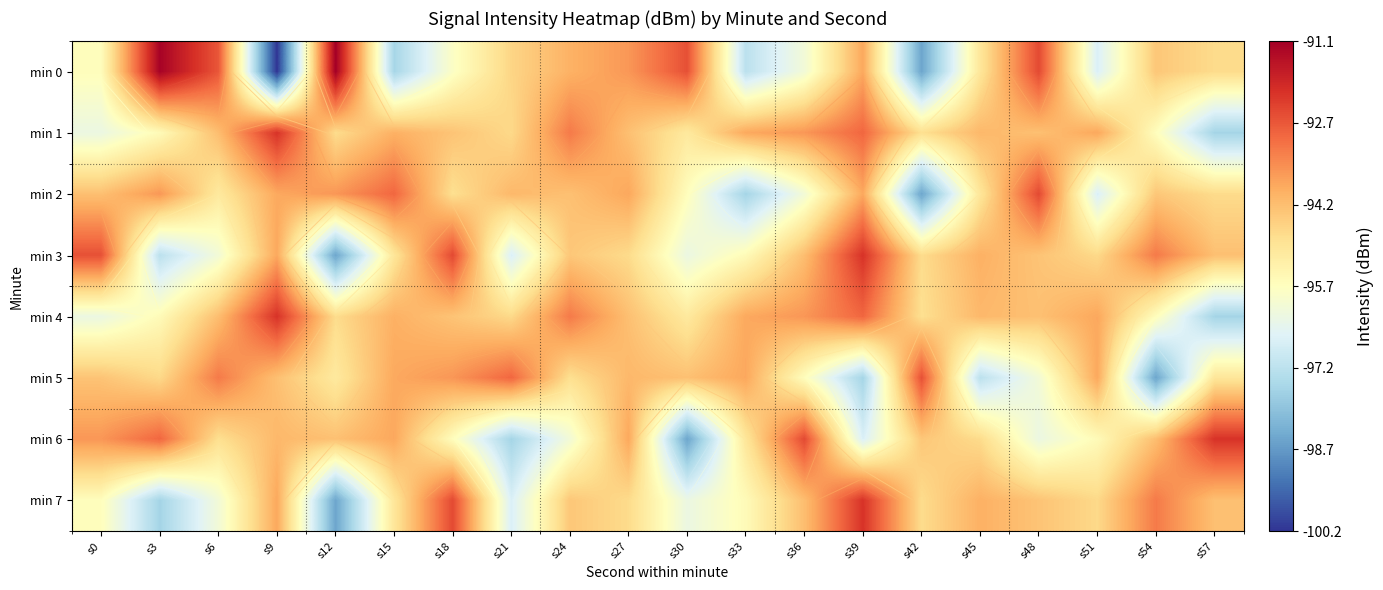

What is the lowest value of the min 2 series?

-98.5